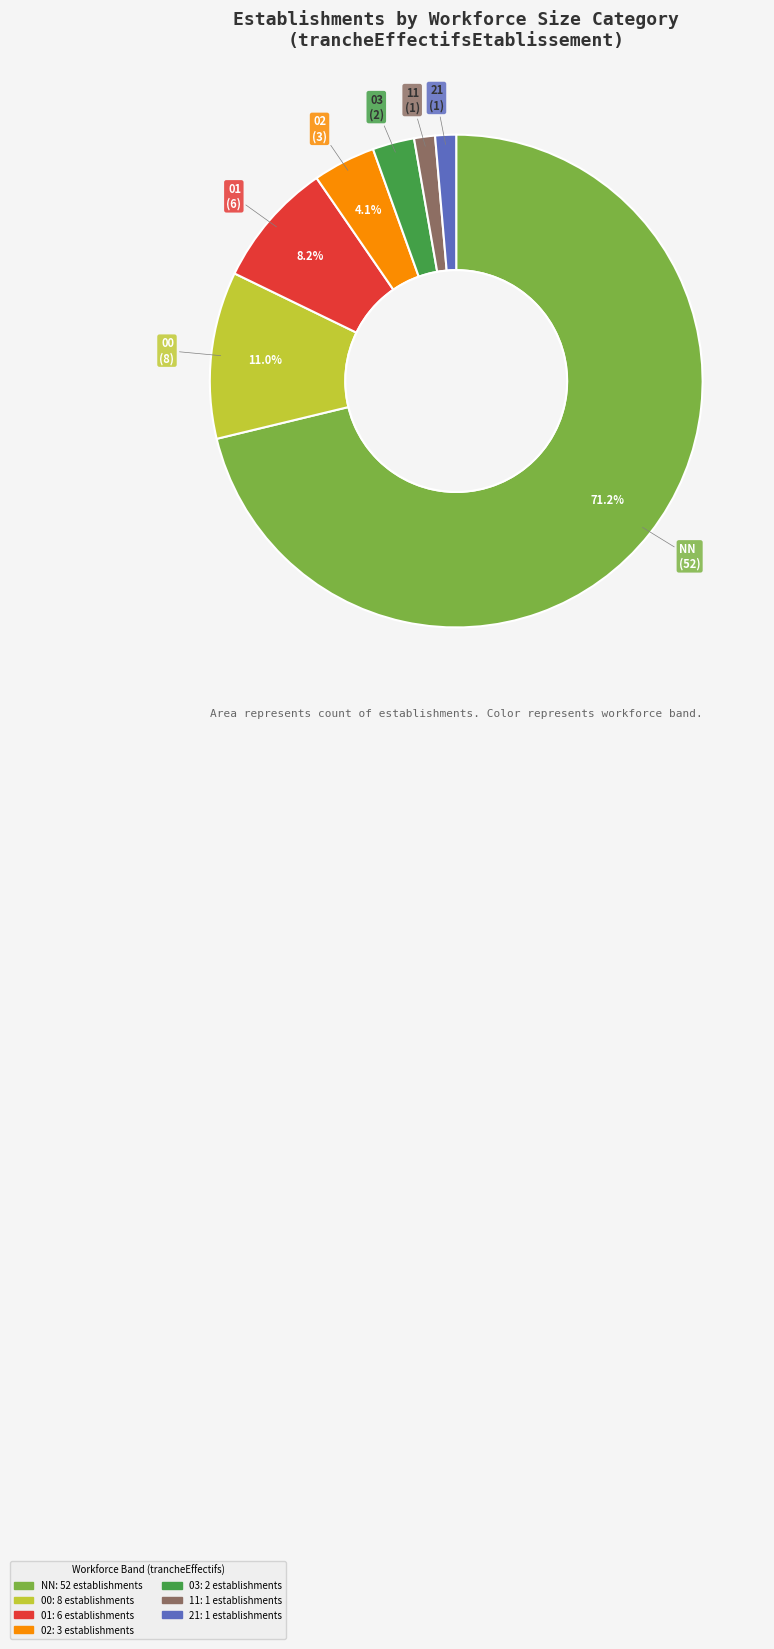

Is the sum of NN and 01 greater than half?

Yes